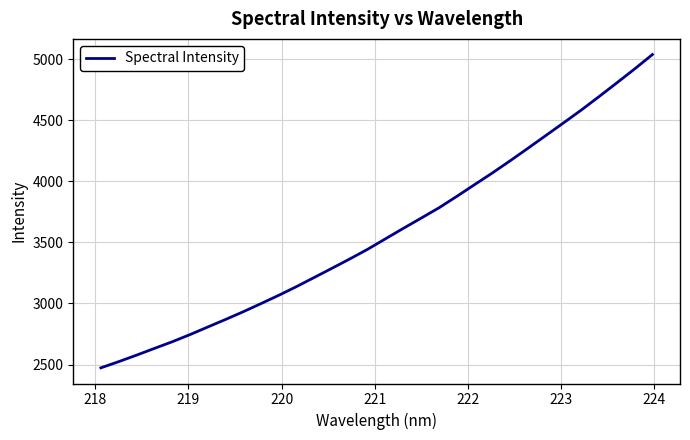

What is the maximum value shown in the chart?

5037.3